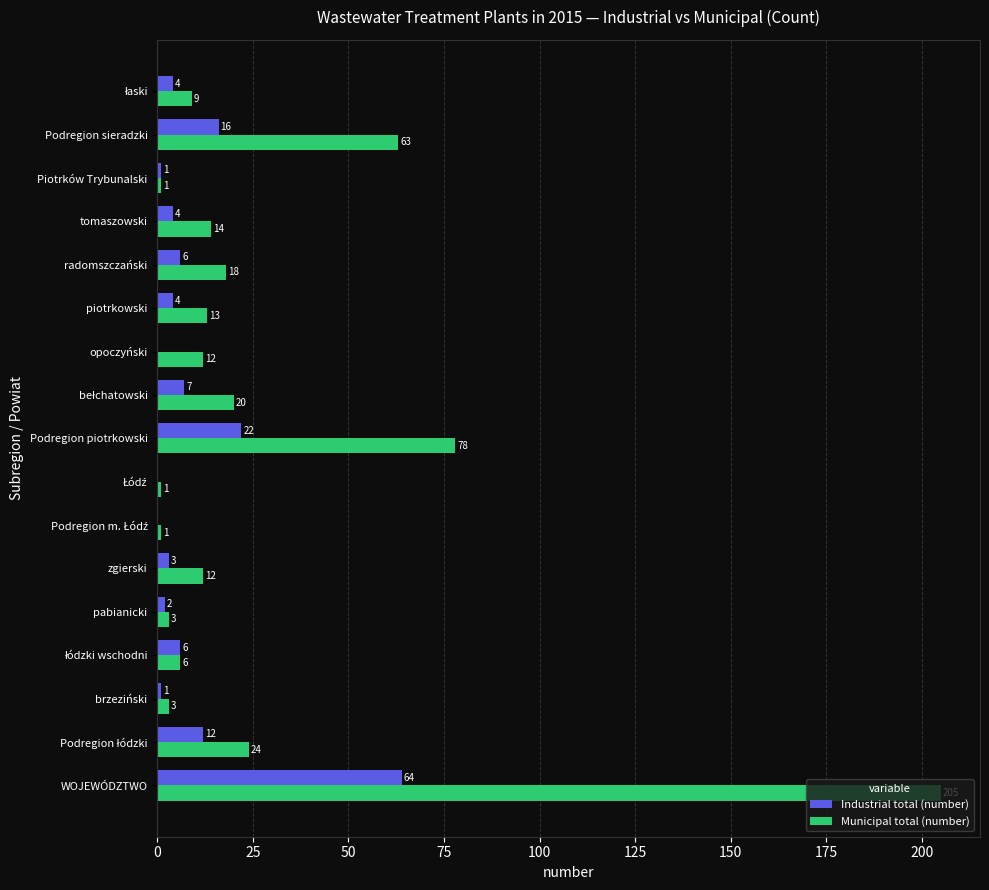

What is the average value of the Municipal total (number) series?

28